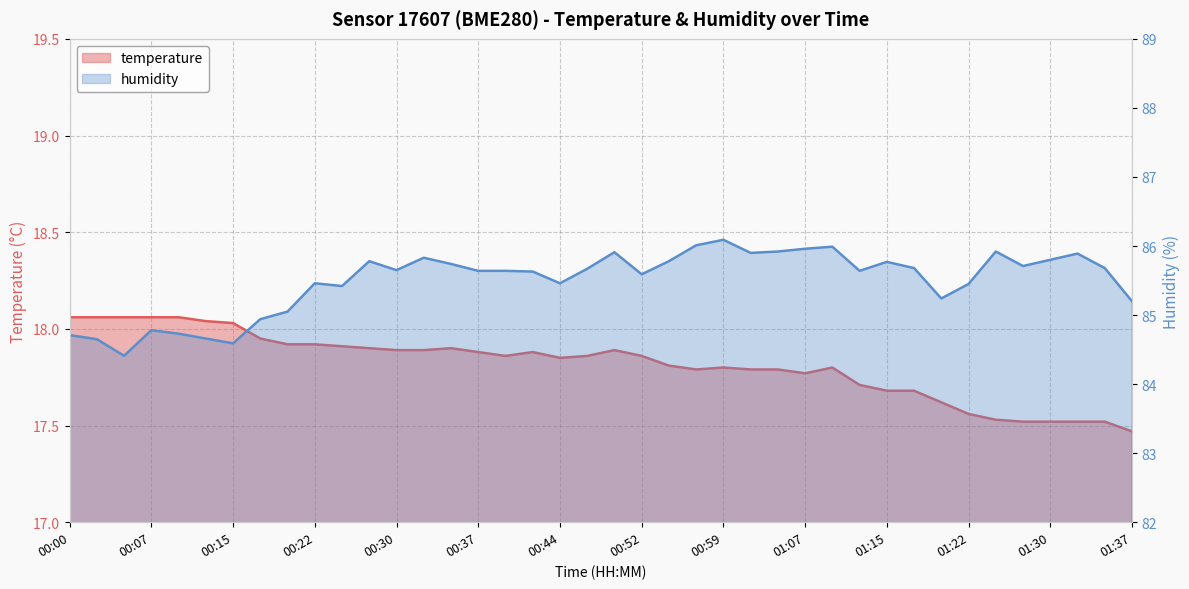

Where is the first local maximum for humidity?

00:07